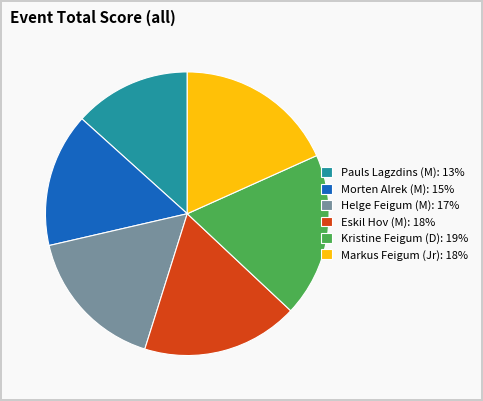

Is there any slice that represents more than half of the pie?

No